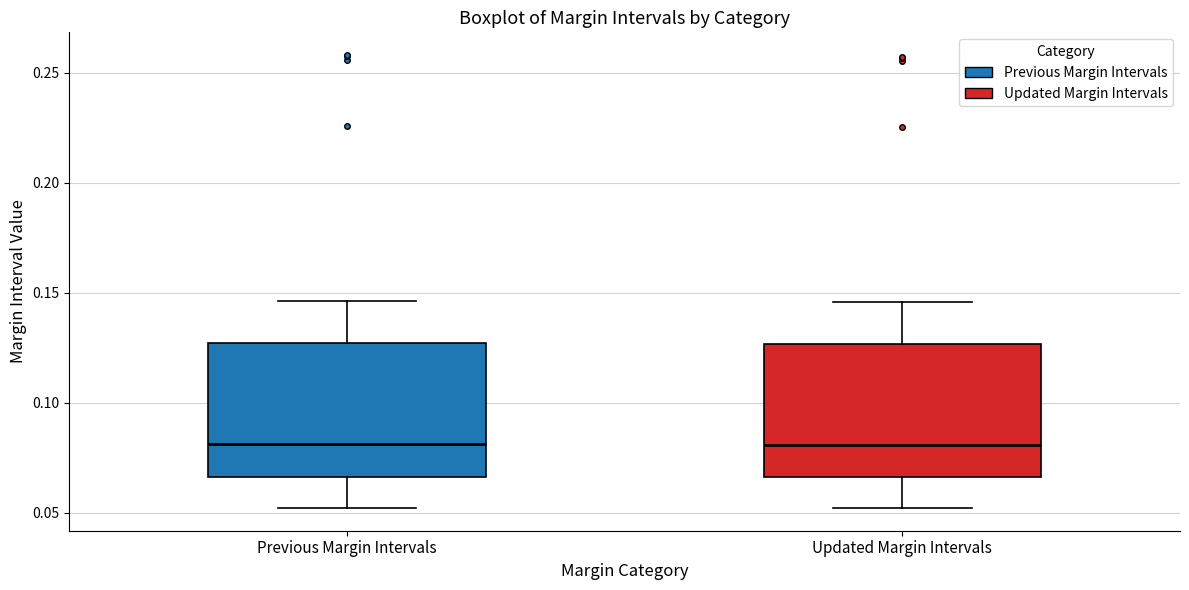

Reading left to right, transcribe this box plot: for each box, give where its median line is, the range the box spans, and where its two whiskers end, as read against the y-axis. The values are not printed on the chart, so give them approximately, as read against the axis.

Previous Margin Intervals: median 0.080, box 0.065 to 0.125, whiskers 0.050 to 0.145
Updated Margin Intervals: median 0.080, box 0.065 to 0.125, whiskers 0.050 to 0.145